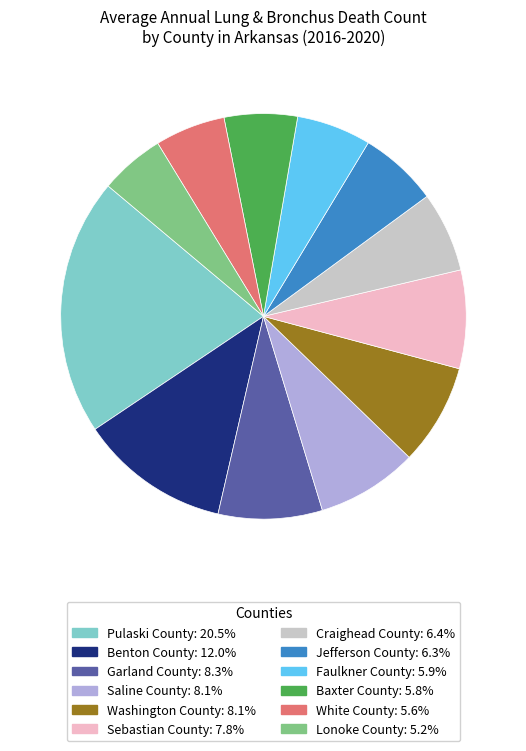

Do Craighead County and Jefferson County together represent more than half of the pie?

No